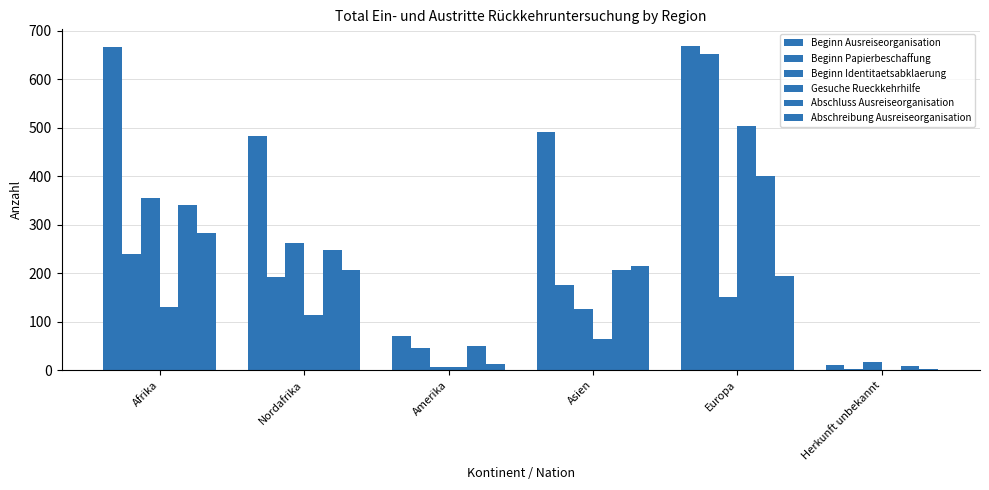

How many Abschluss Ausreiseorganisation values are between 49 and 340?

4